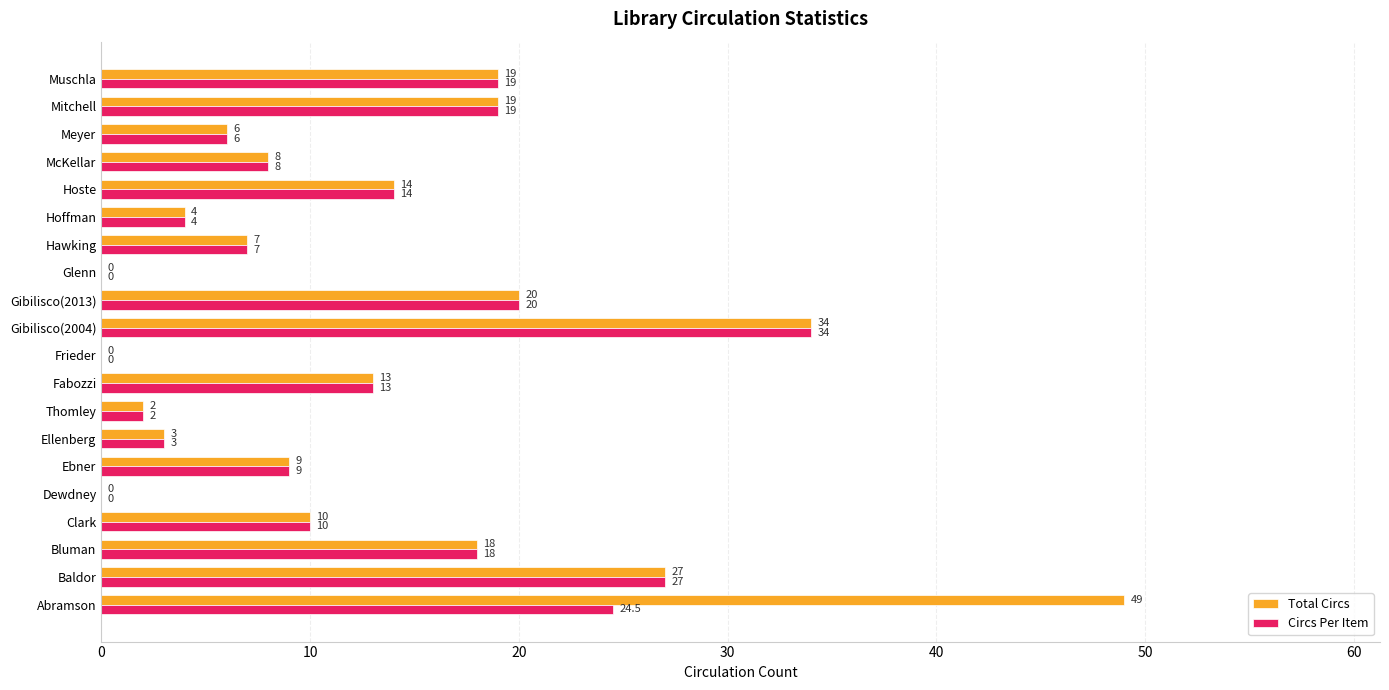

Which series has the largest total across all categories?

Total Circs